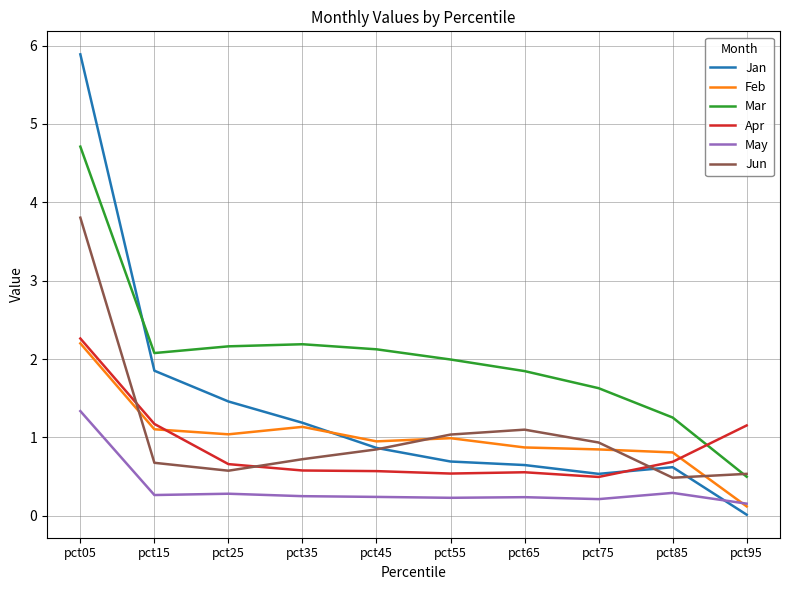

The value of Jun at pct45 is 1.5. True or false?

False